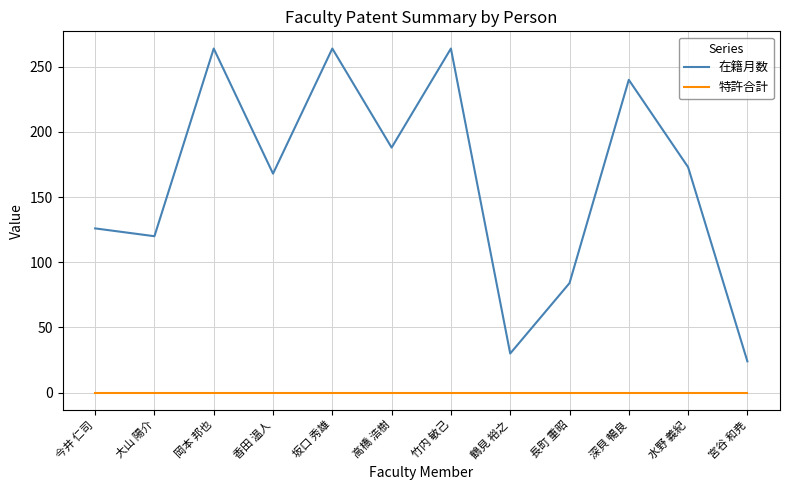

What is the lowest value of the 在籍月数 series?

24